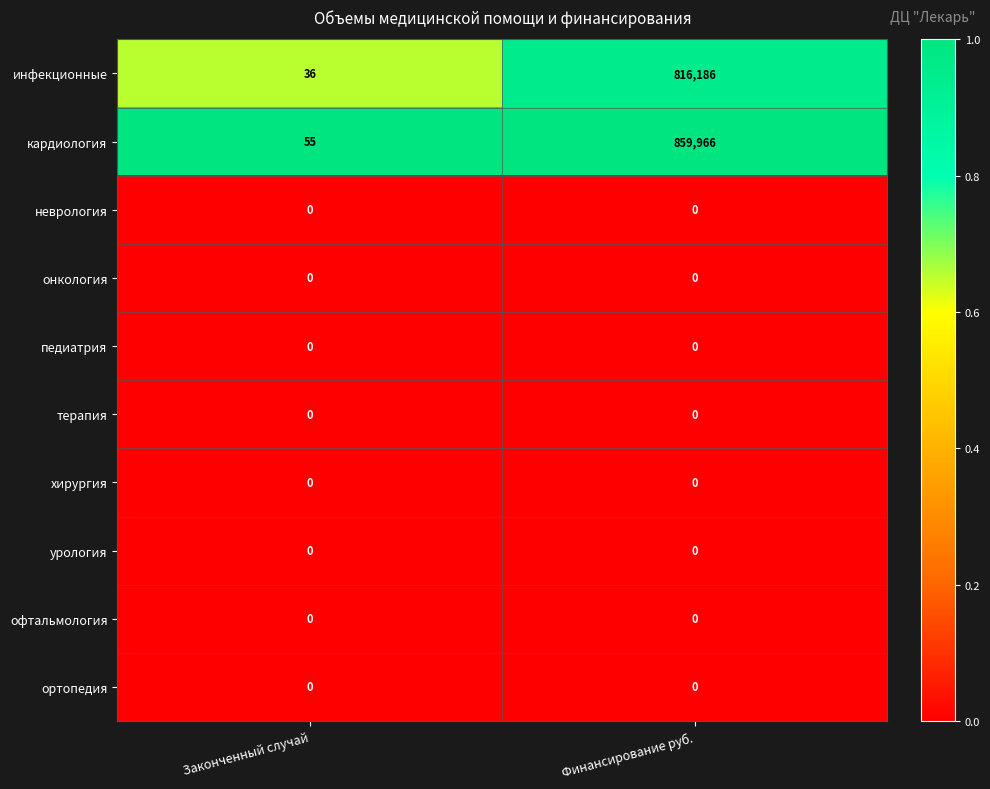

At which category does the chart reach its peak across all series?

Финансирование руб.